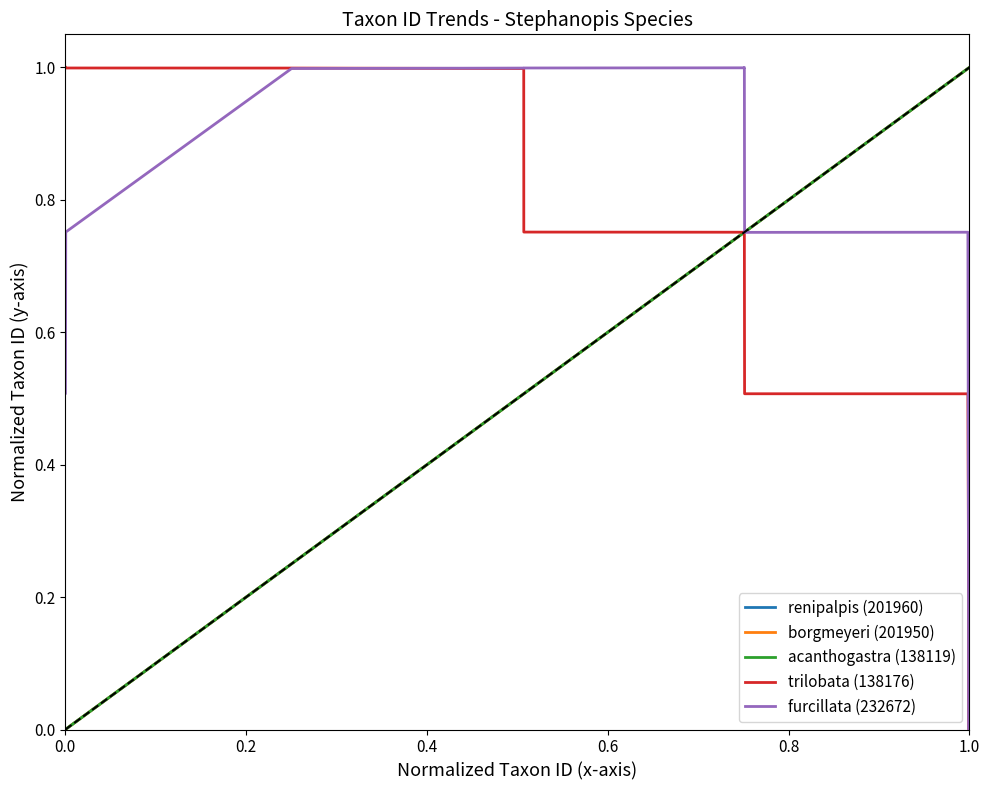

Does the chart display data point markers on the line(s)?

No